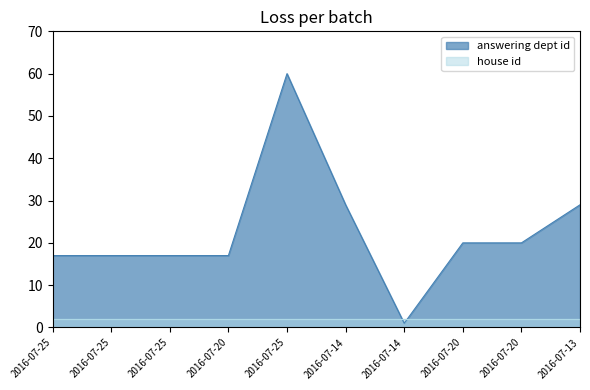

What is the average value?

23